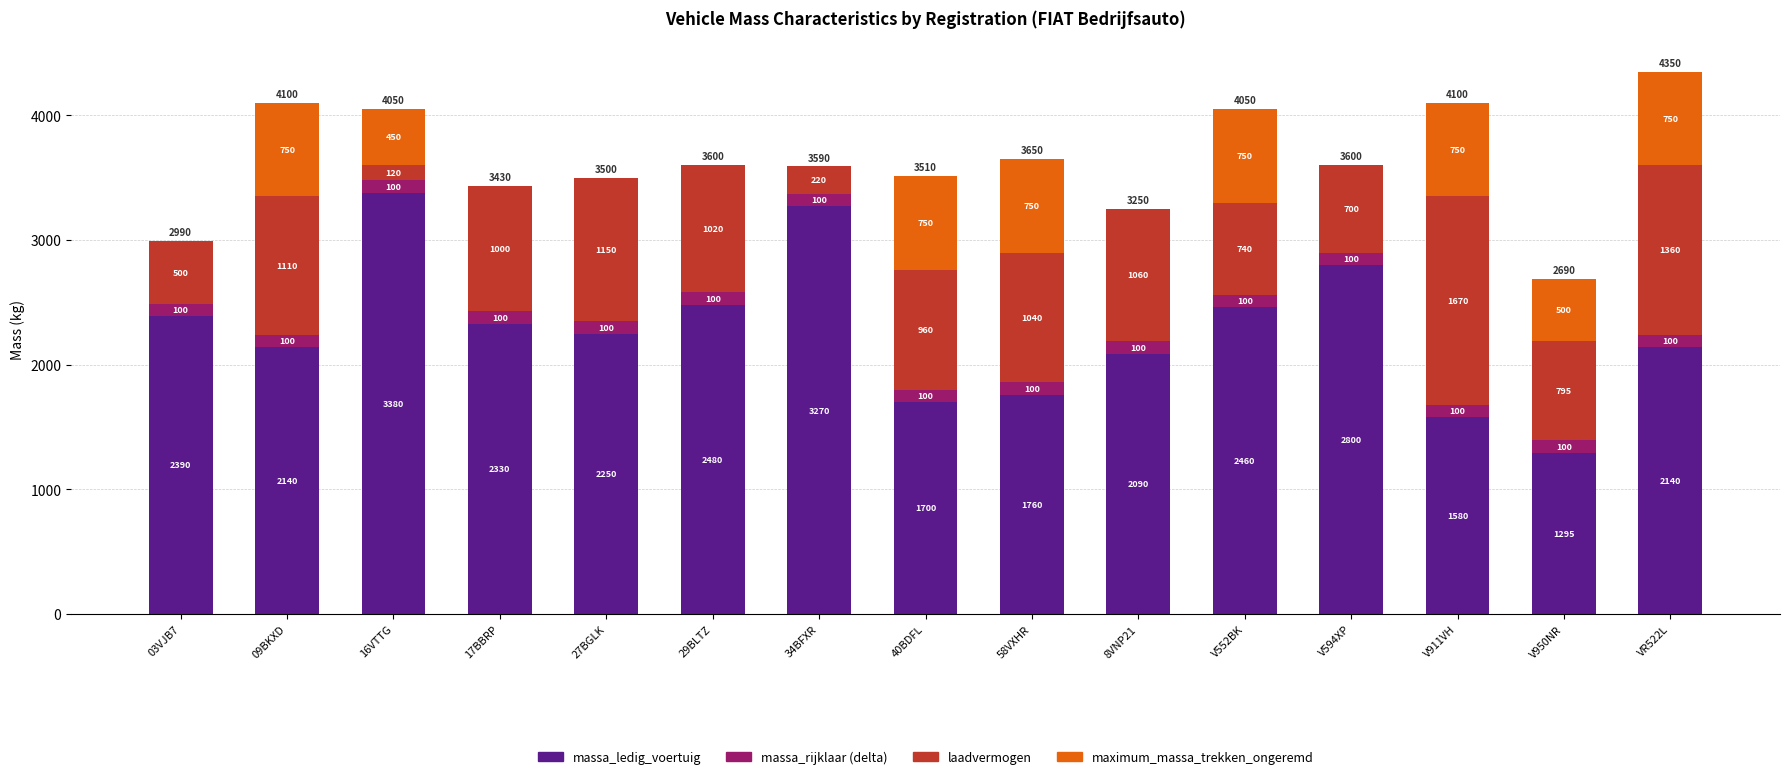

What is the sum of all massa_ledig_voertuig values?

34065